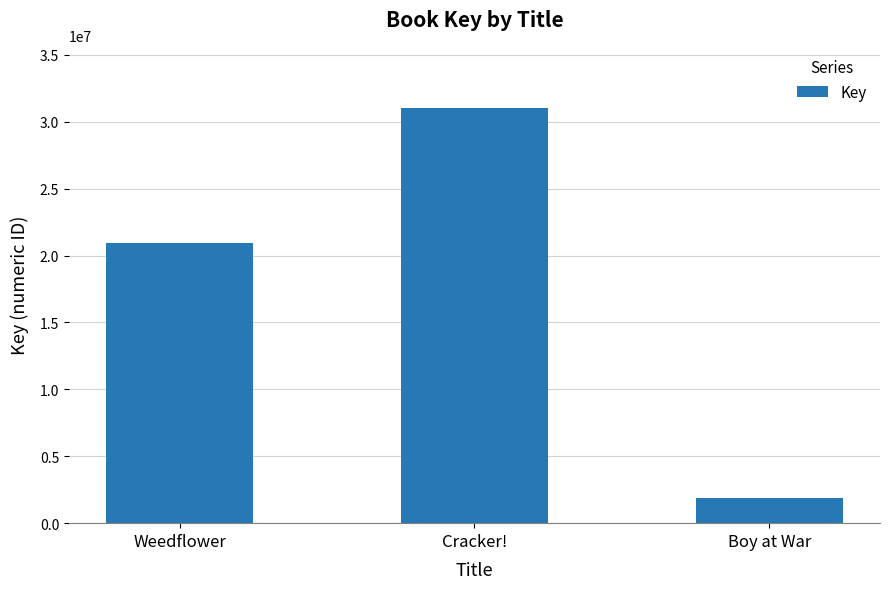

What is the label of the 1st bar from the left?

Weedflower